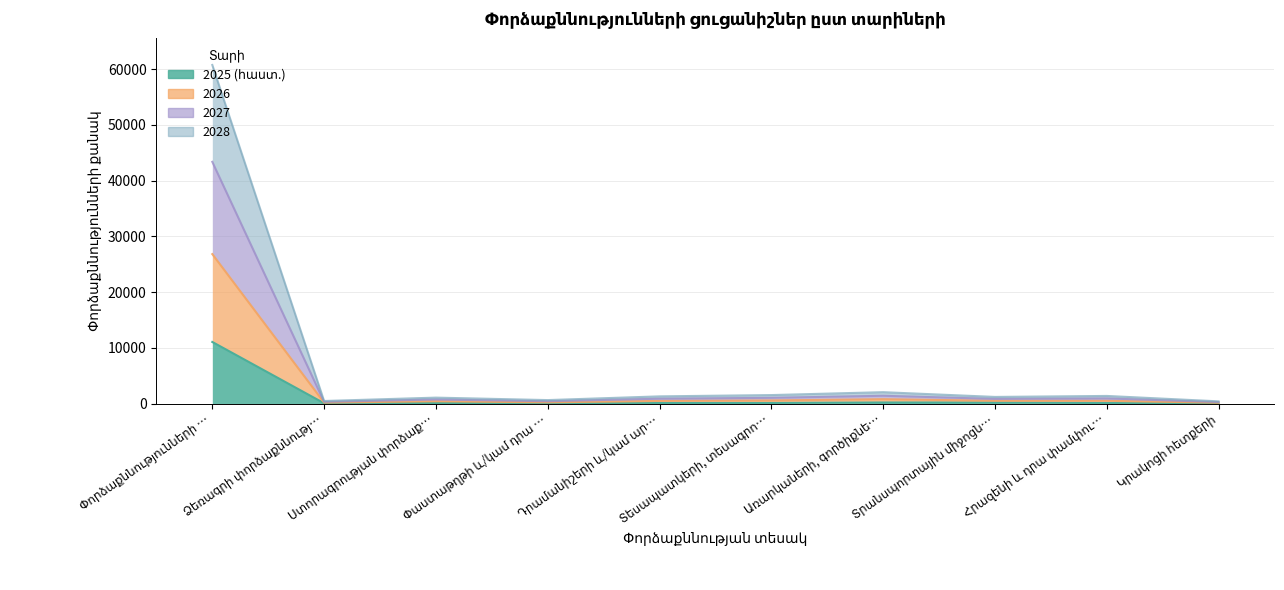

What is the value of the 2027 point at the 5th from the left?

886